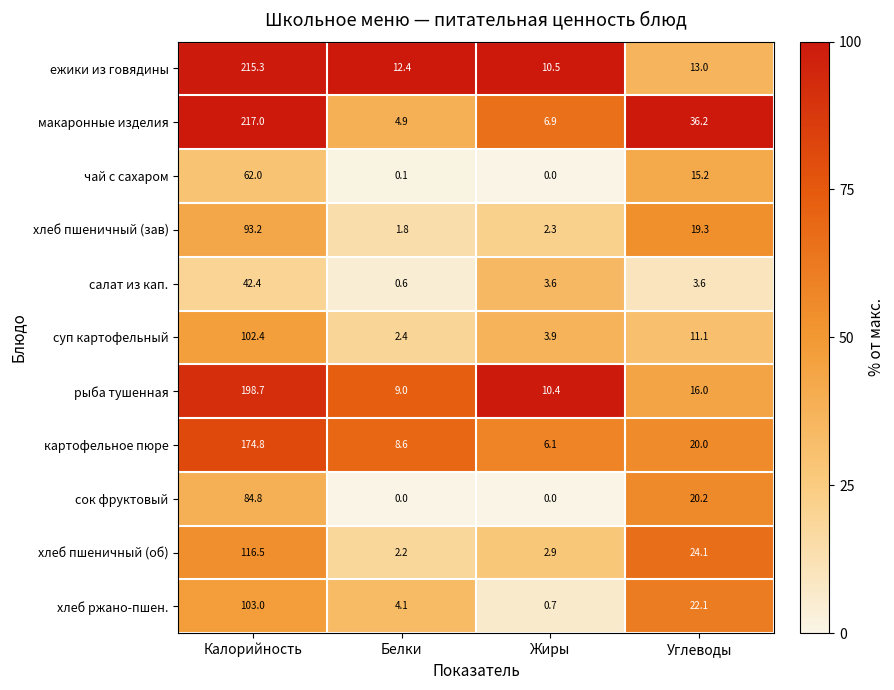

What is the maximum value shown in the chart?

217.0